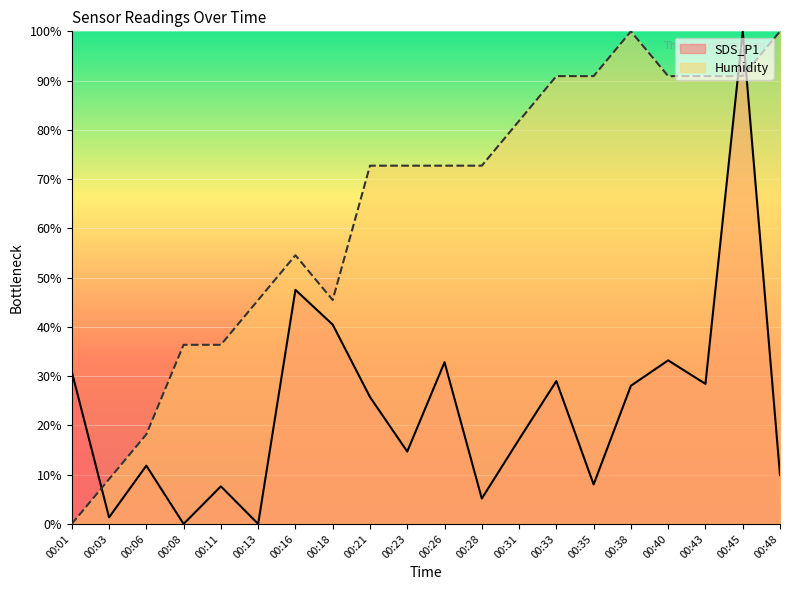

What is the sum of all SDS_P1 values?

471.9